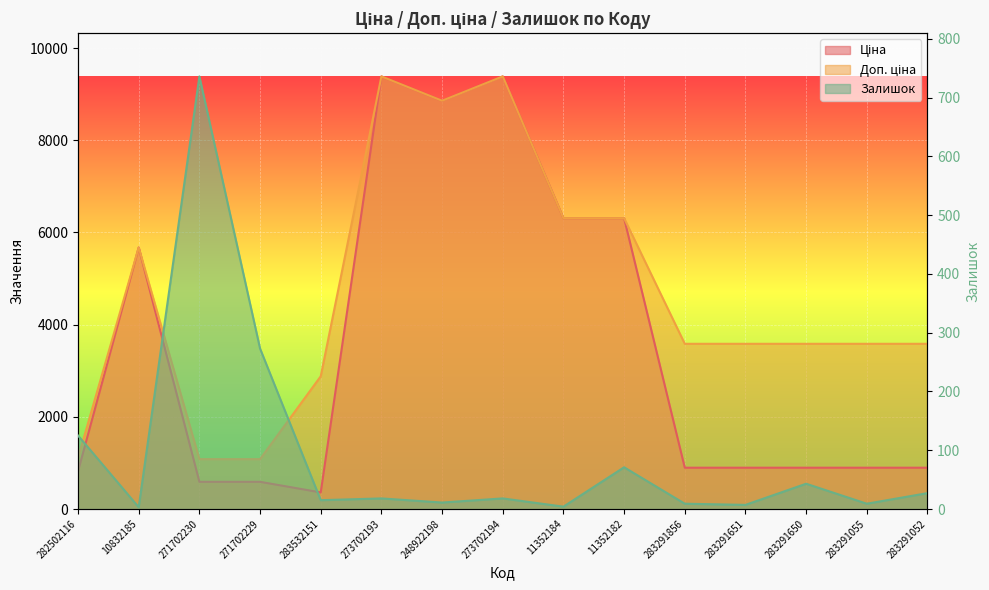

What is the maximum value for Залишок?

736.0